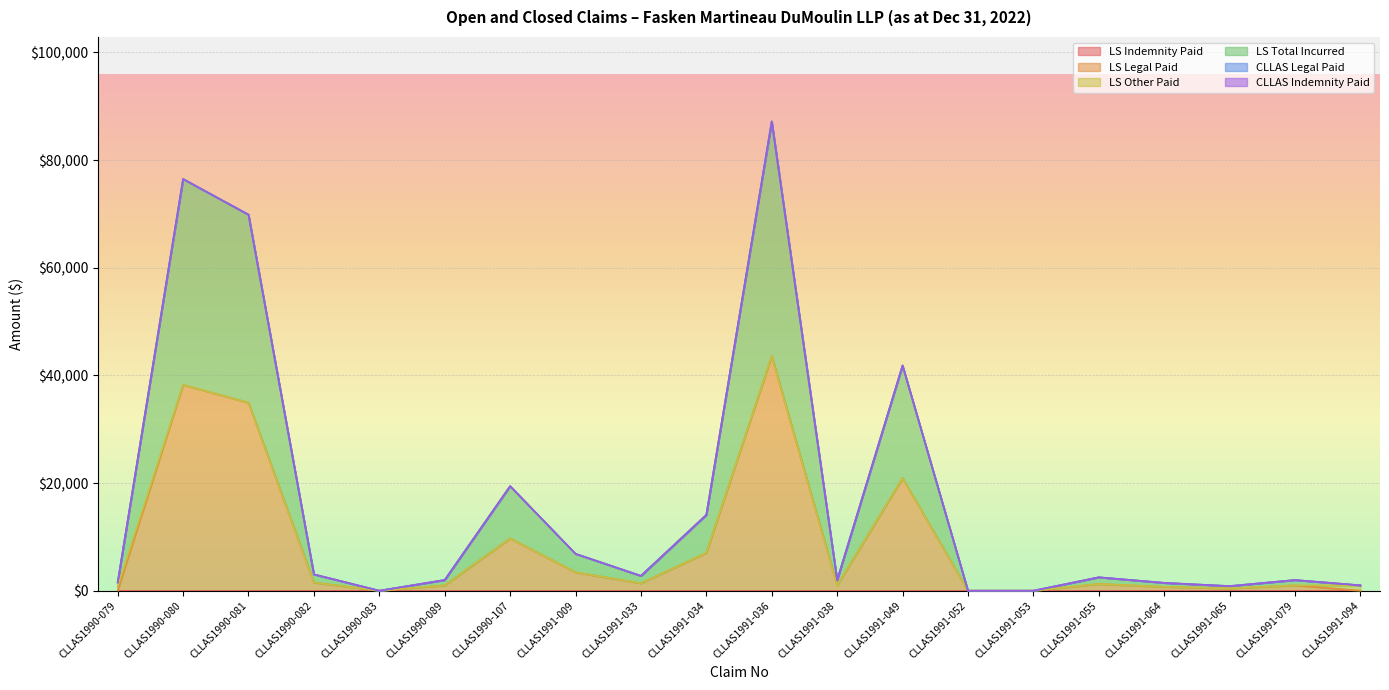

Count the number of data series in this chart.

6